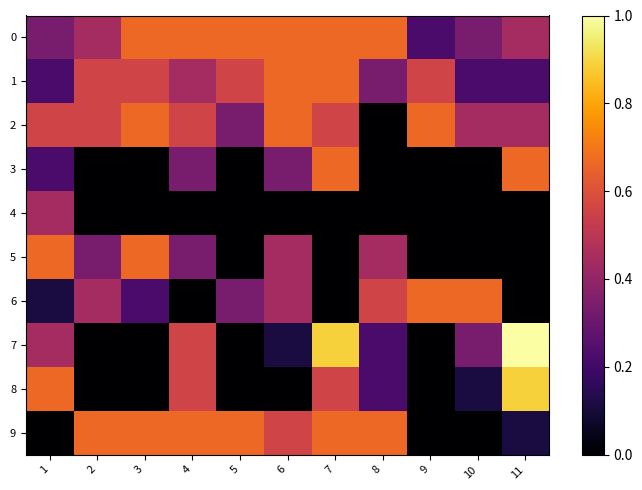

Rank the series at 9 from lowest to highest value.

3, 4, 5, 7, 8, 9, 0, 1, 2, 6